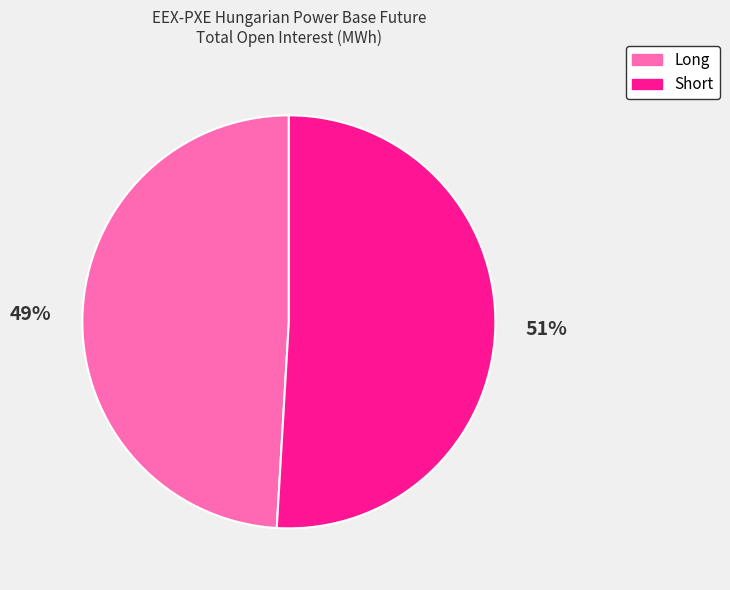

Count the number of slices in the pie.

2